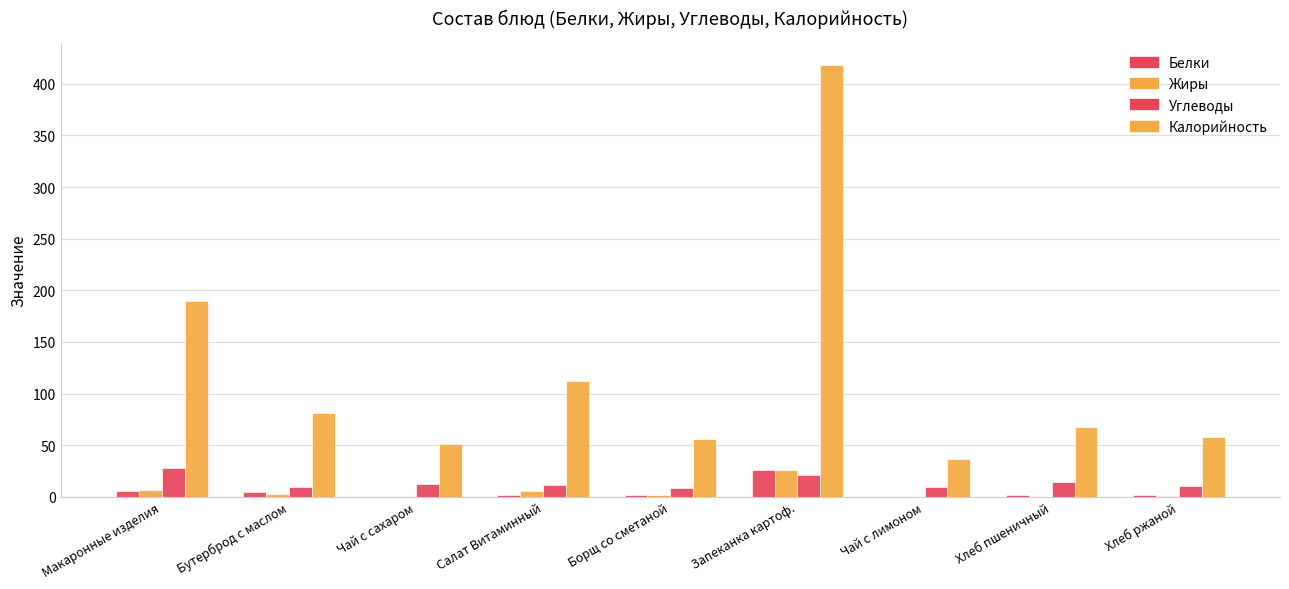

What is the difference between the Жиры values at Хлеб ржаной and Чай с лимоном?

0.3